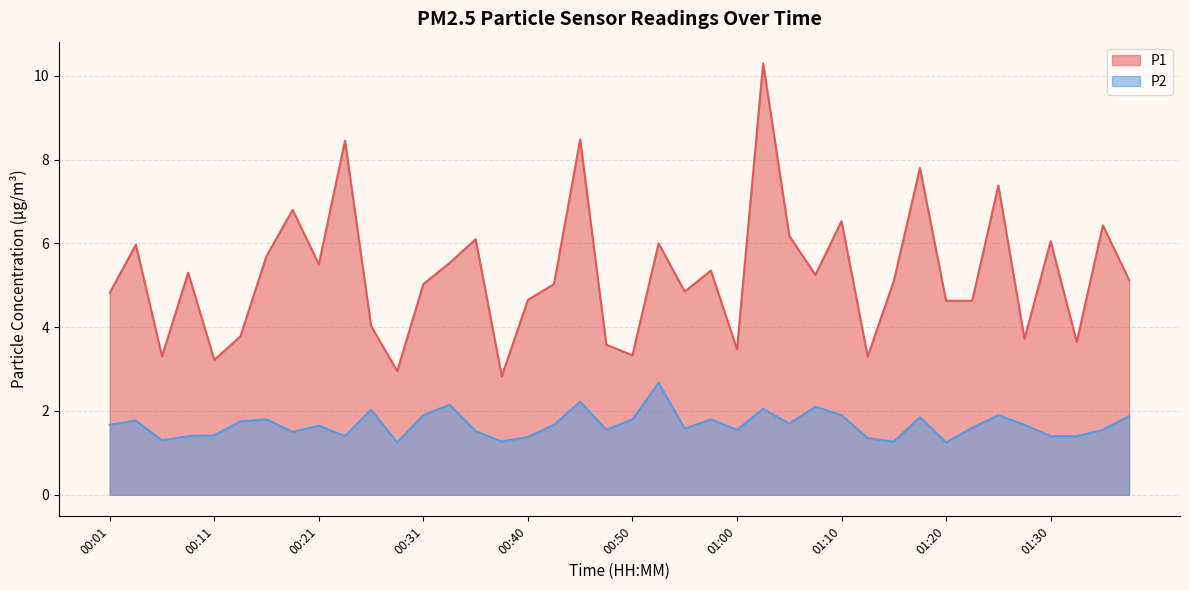

Is it true that P2 equals 1.8 at 00:13?

True